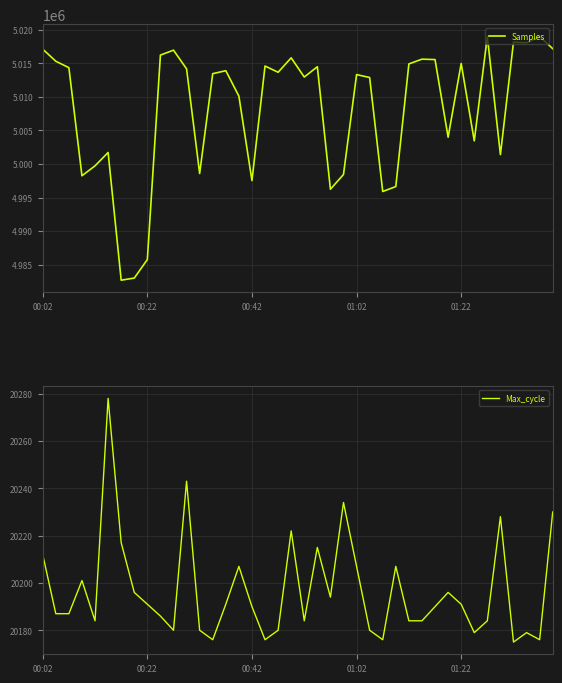

What is the approximate value of Max_cycle at 00:42, to the nearest 10?

20190